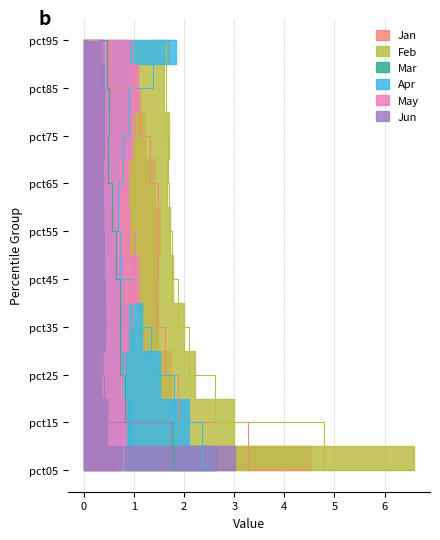

Reading right to left, transcribe all the data shown in this chart.

Jan: pct95=0.1	pct85=1.0	pct75=1.2	pct65=1.4	pct55=1.5	pct45=1.5	pct35=1.5	pct25=1.7	pct15=2.0	pct05=4.5
Feb: pct95=1.7	pct85=1.6	pct75=1.7	pct65=1.7	pct55=1.7	pct45=1.8	pct35=2.0	pct25=2.2	pct15=3.0	pct05=6.6
Mar: pct95=0.4	pct85=0.5	pct75=0.5	pct65=0.5	pct55=0.6	pct45=0.7	pct35=0.7	pct25=0.7	pct15=0.9	pct05=2.6
Apr: pct95=1.8	pct85=0.9	pct75=0.9	pct65=0.7	pct55=0.7	pct45=0.8	pct35=1.2	pct25=1.5	pct15=2.1	pct05=2.6
May: pct95=0.9	pct85=1.1	pct75=0.9	pct65=0.9	pct55=0.9	pct45=1.1	pct35=0.9	pct25=0.7	pct15=0.8	pct05=0.7
Jun: pct95=0.3	pct85=0.4	pct75=0.4	pct65=0.4	pct55=0.4	pct45=0.4	pct35=0.4	pct25=0.3	pct15=0.5	pct05=3.0